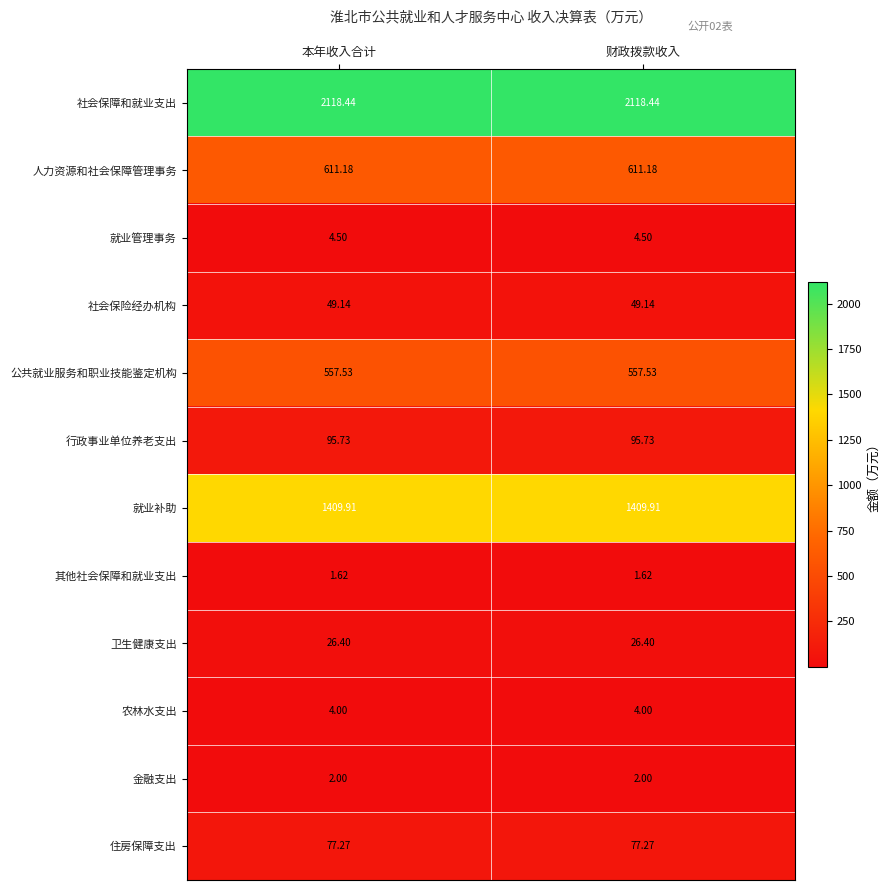

Is the value of 住房保障支出 at 财政拨款收入 greater than the value of 就业管理事务 at 财政拨款收入?

Yes